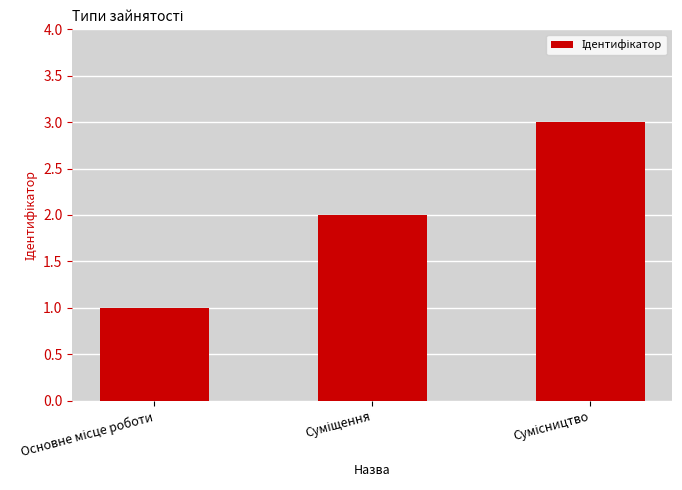

What is the greatest value displayed?

3